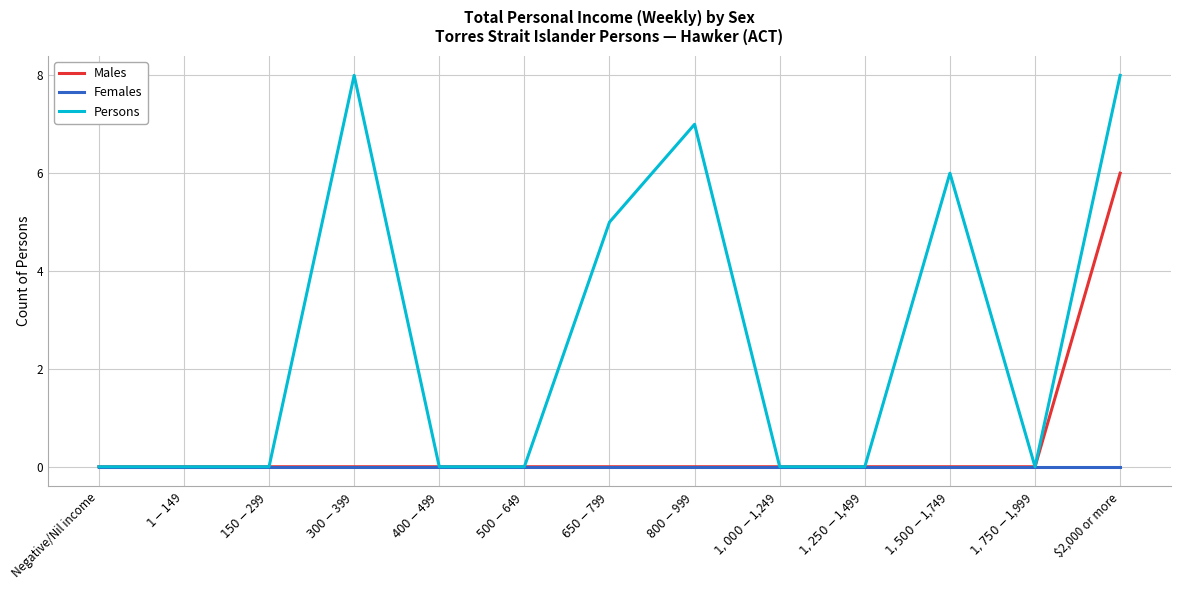

Which series has the largest range (max minus min)?

Persons